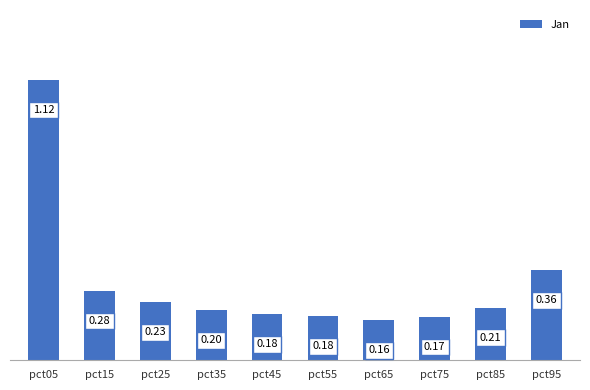

Which label corresponds to the smallest value in the chart?

pct65